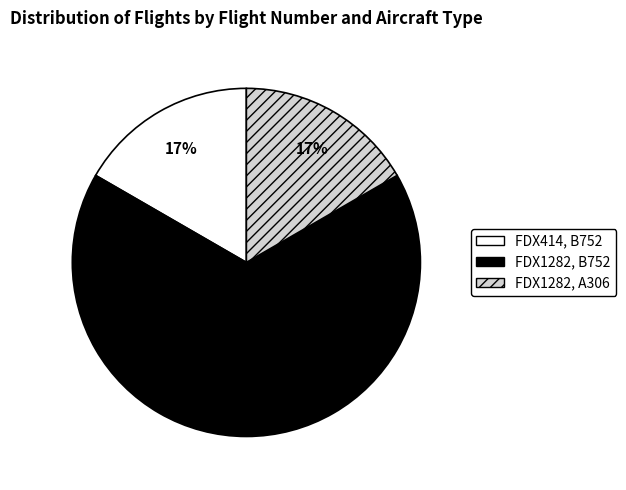

Is the sum of FDX414, B752 and FDX1282, B752 greater than half?

Yes